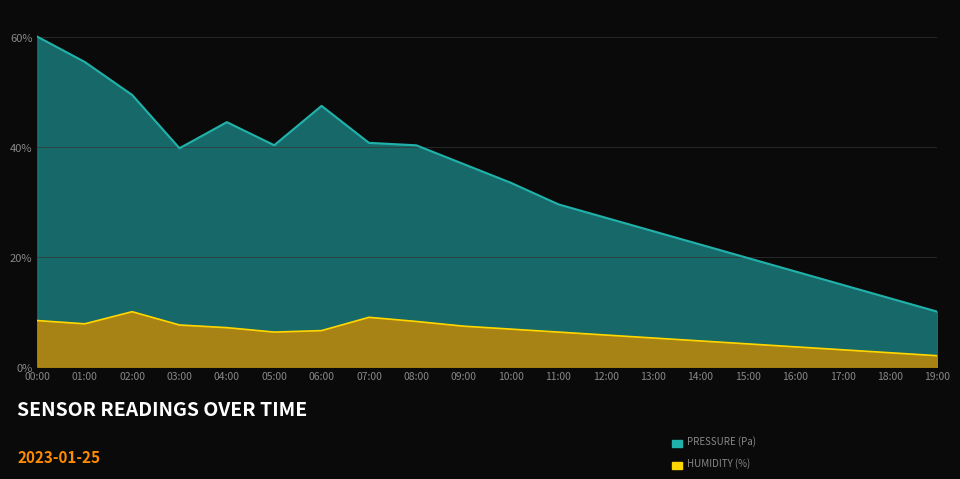

Does the chart display data point markers on the line(s)?

No